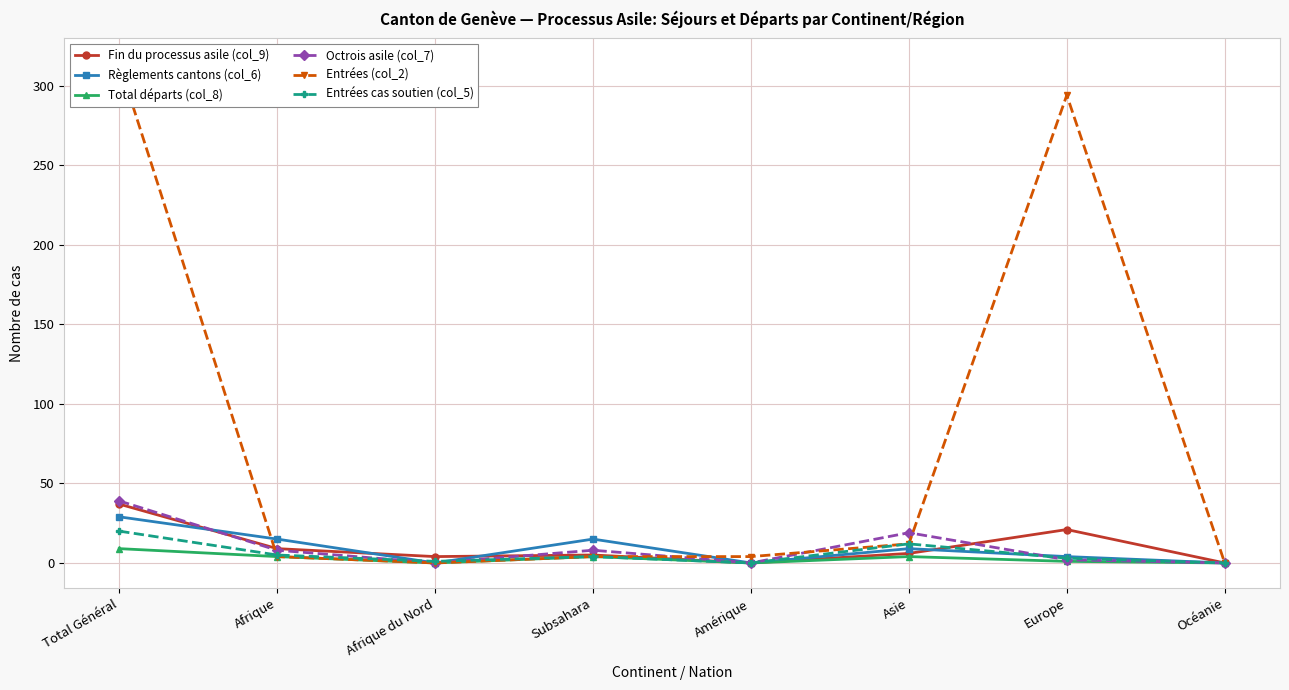

Where is the first local minimum for Octrois asile (col_7)?

Afrique du Nord